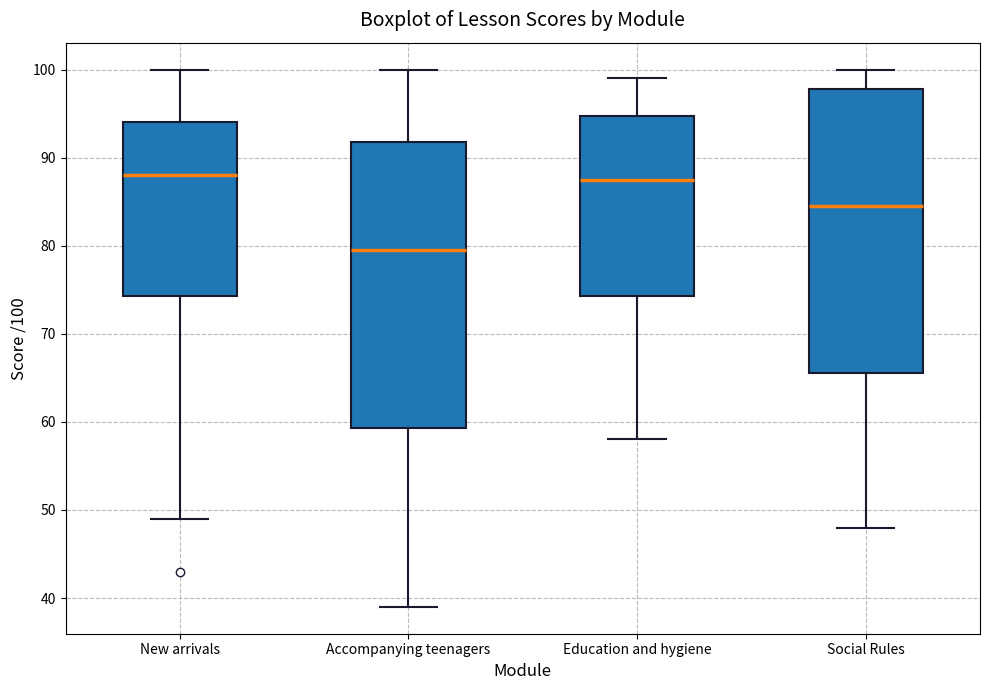

Where does the upper whisker of the box for Accompanying teenagers end on the y-axis? The values are not printed on the chart, so give them approximately, as read against the axis.

100